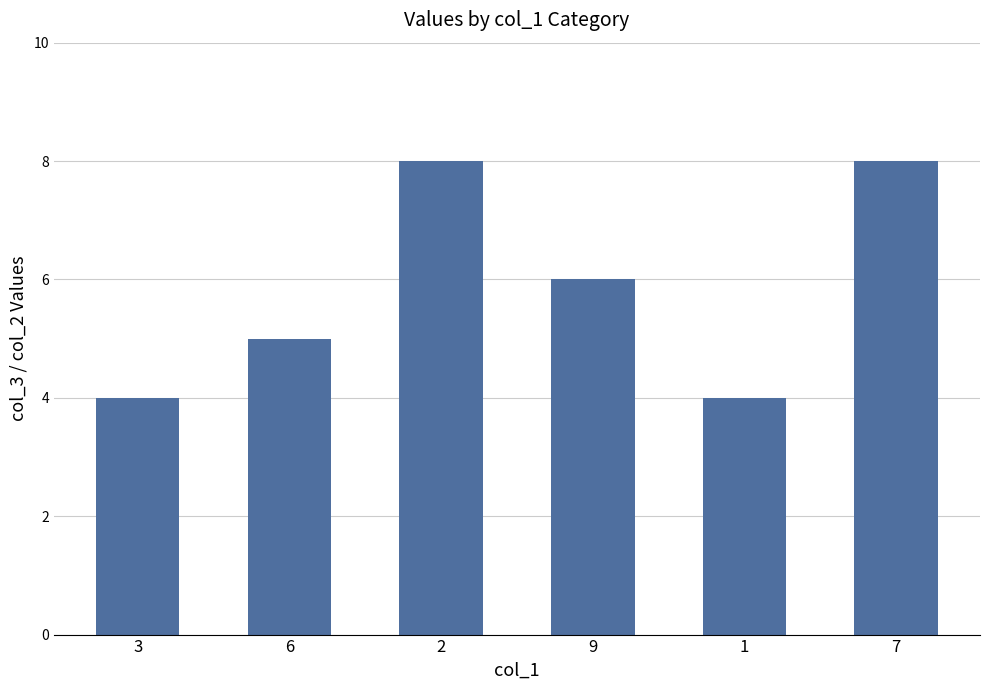

At which label is the value closest to 6?

9